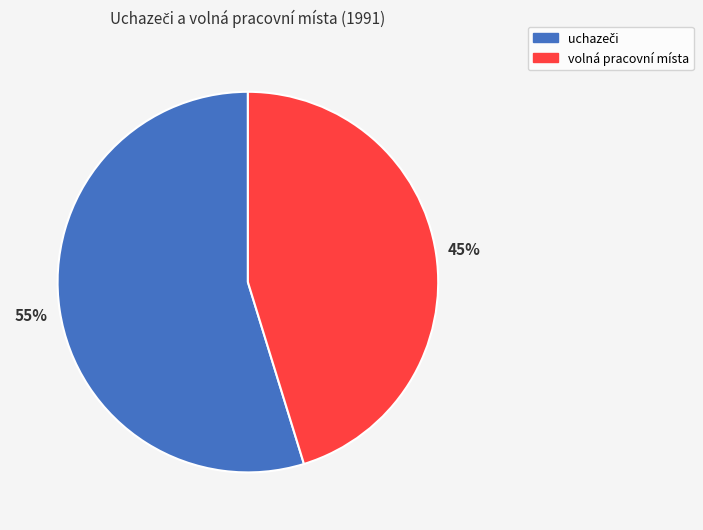

What percentage is the volná pracovní místa slice, to the nearest percent?

45%